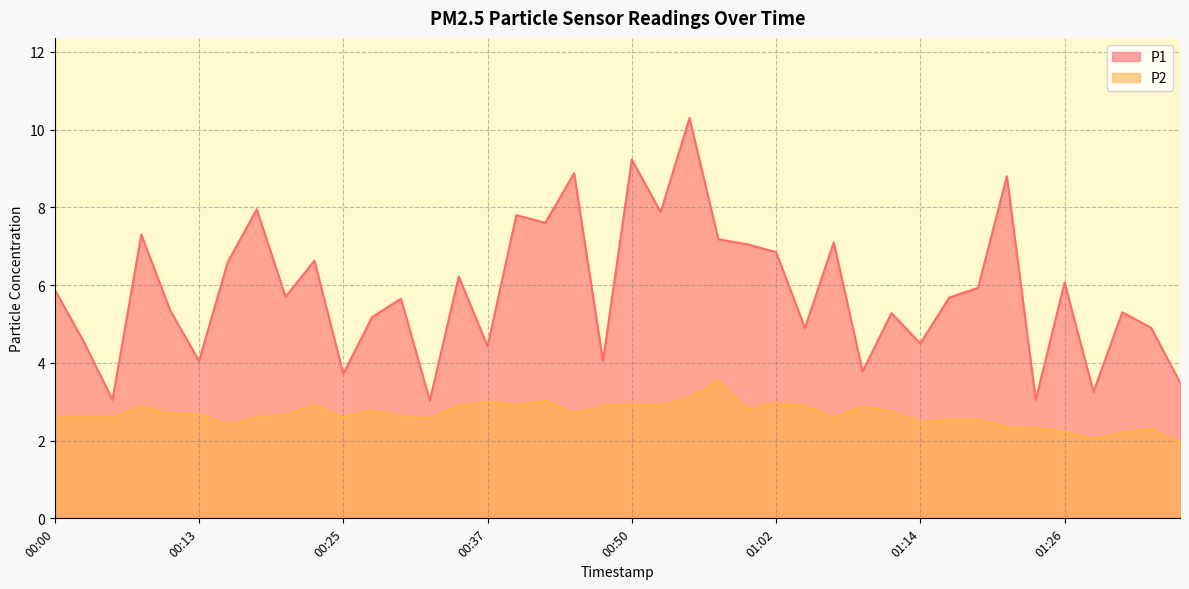

How many data points does each series have?

40